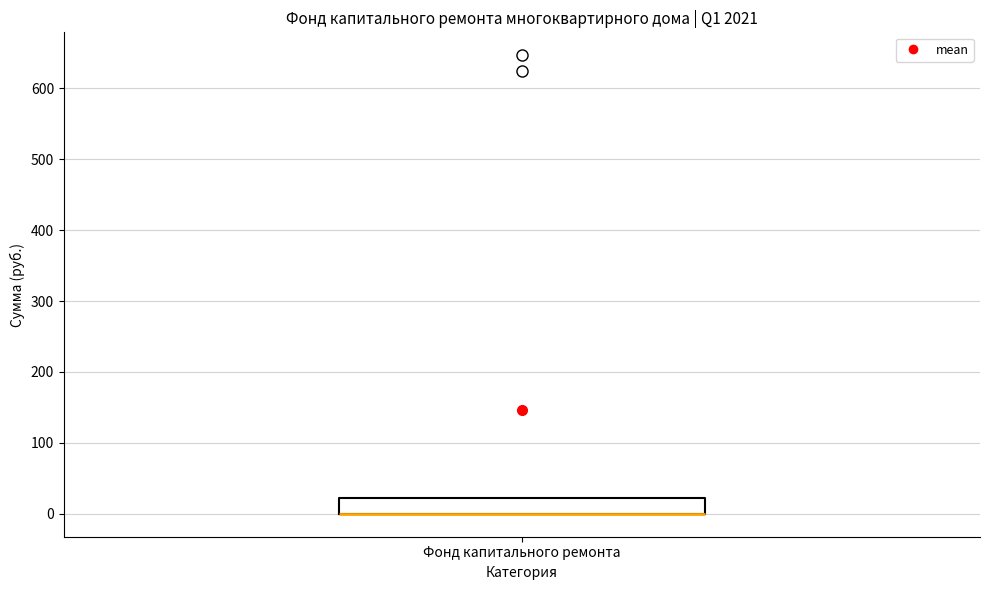

Where is the upper edge of the box for Фонд капитального ремонта on the y-axis? The values are not printed on the chart, so give them approximately, as read against the axis.

20